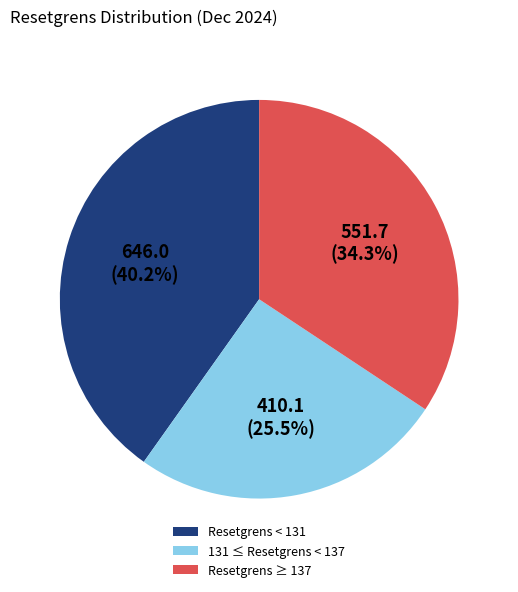

How much of the chart is everything except 131 ≤ Resetgrens < 137?

74.5%